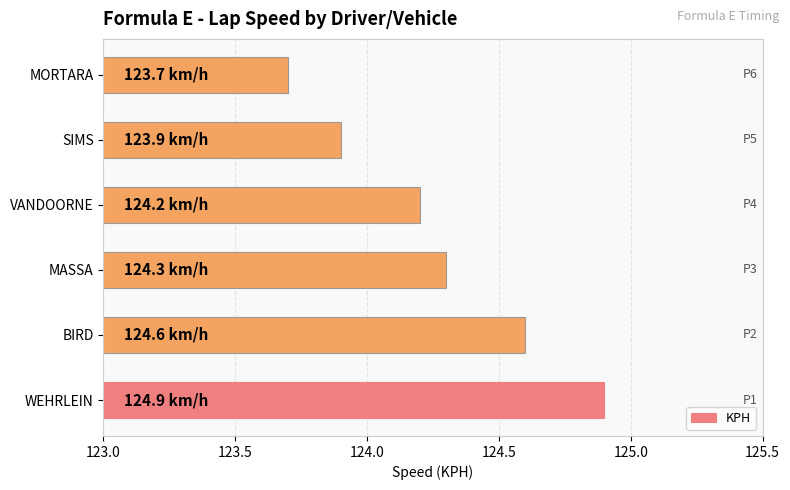

Rank the categories by value from lowest to highest.

MORTARA, SIMS, VANDOORNE, MASSA, BIRD, WEHRLEIN